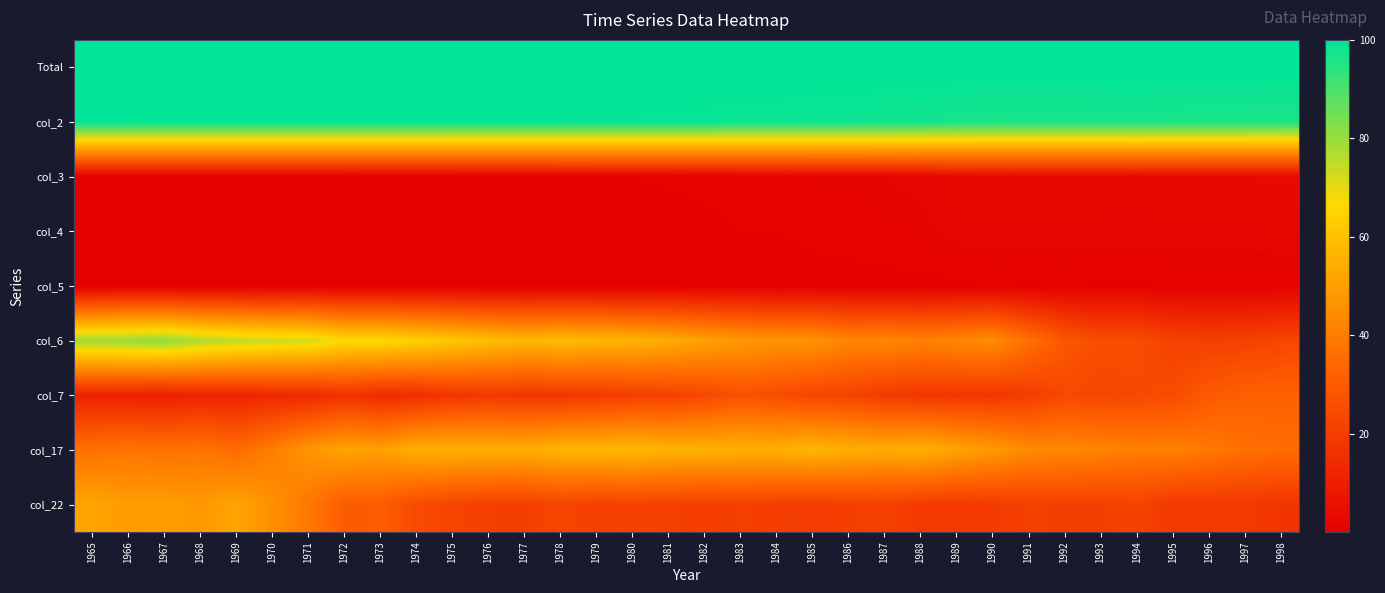

What is the minimum value shown in the chart?

0.1